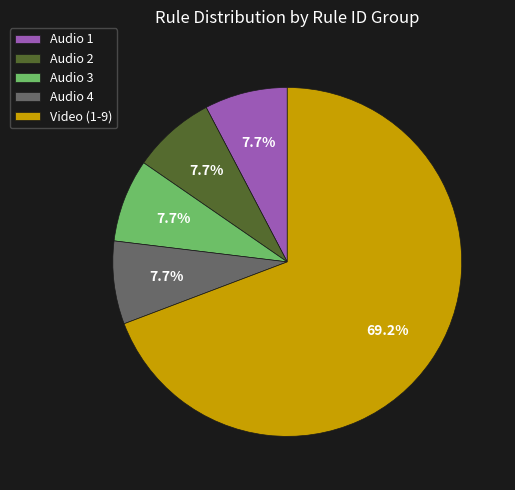

How many slices are in this pie chart?

5